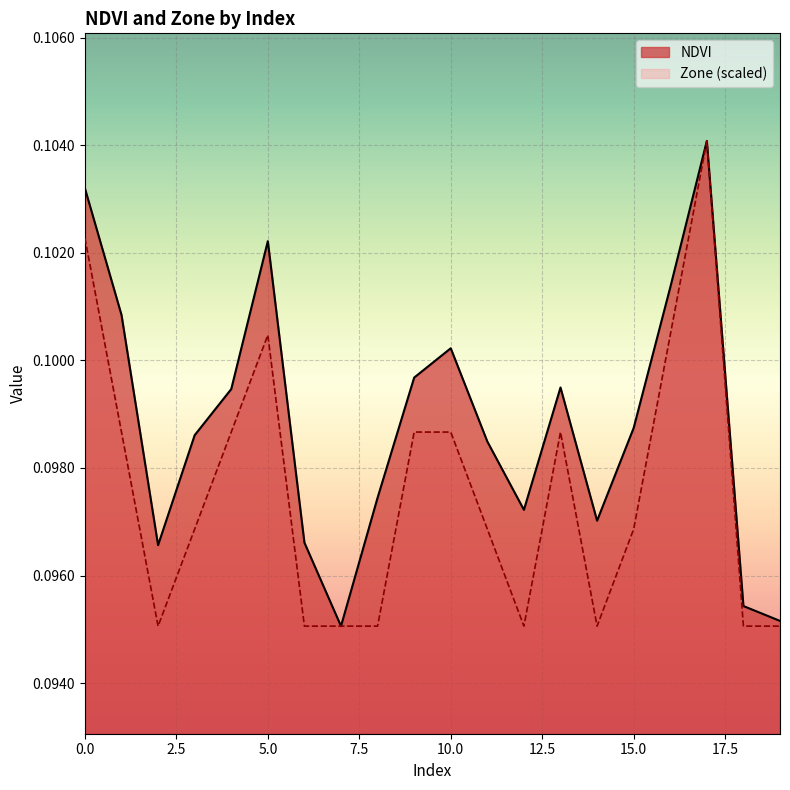

Rank the series by their average value, from highest to lowest.

NDVI, Zone (scaled)